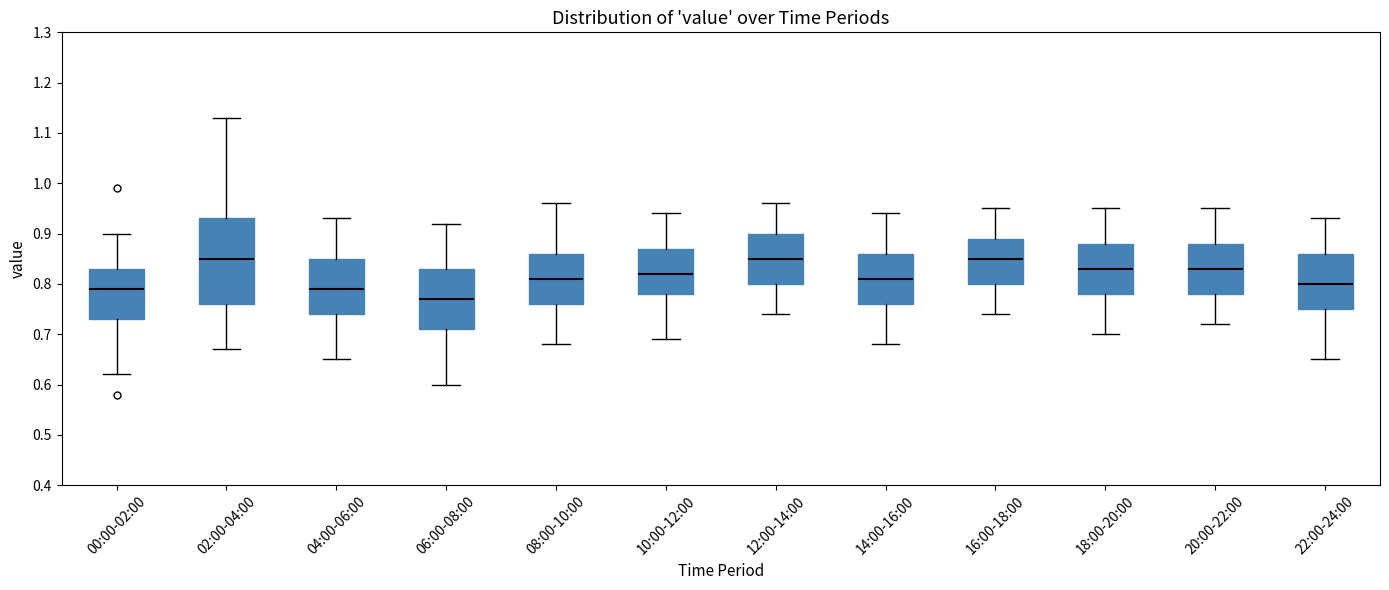

Where is the lower edge of the box for 16:00-18:00 on the y-axis? The values are not printed on the chart, so give them approximately, as read against the axis.

0.80